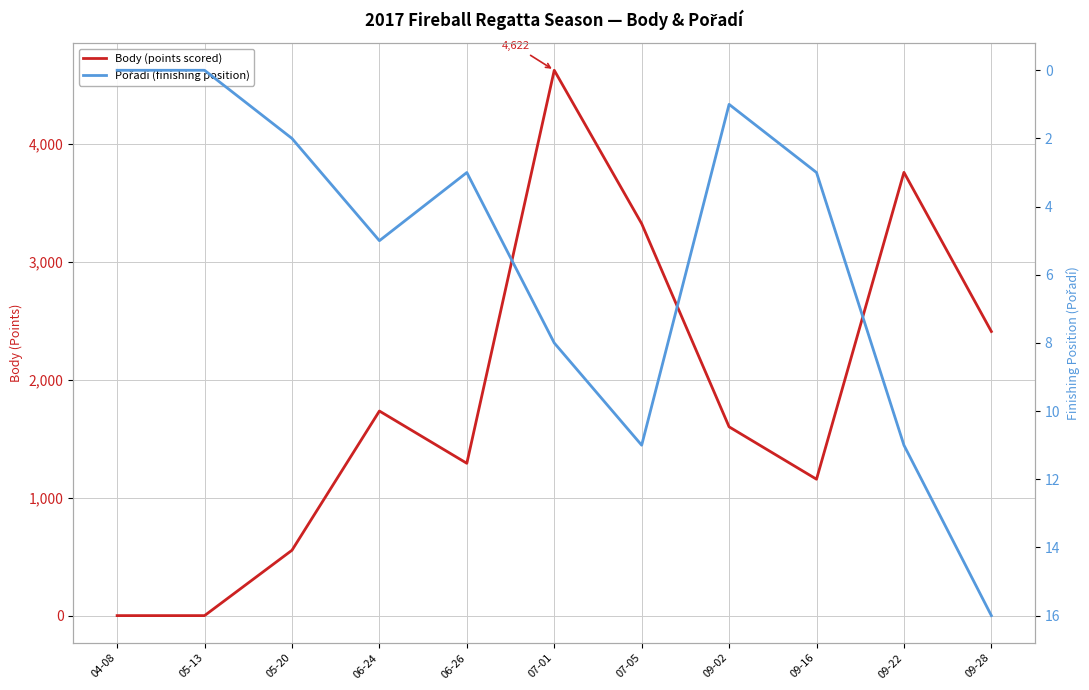

Is it true that Body (points scored) equals 2186 at 04-08?

False